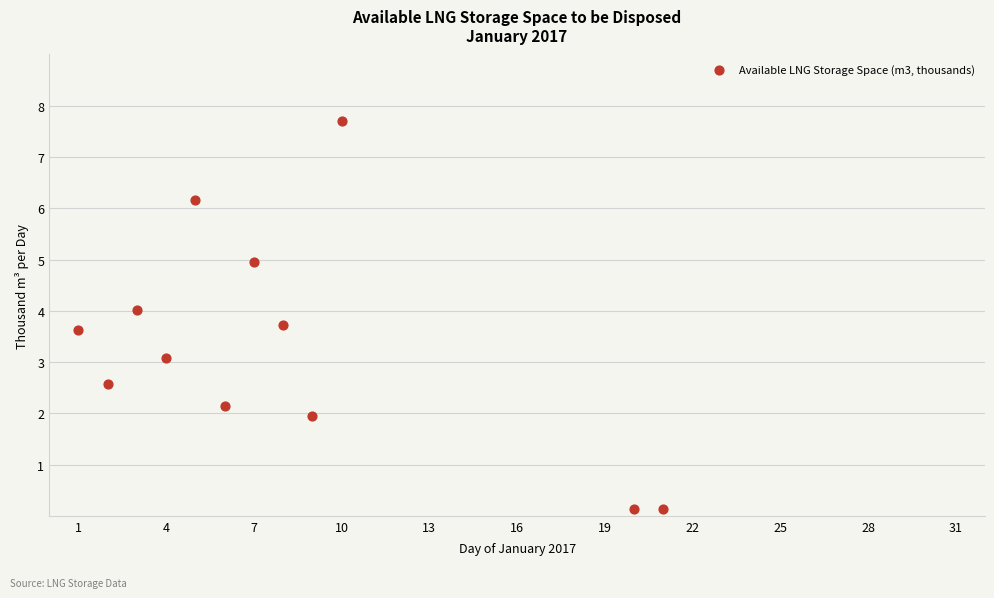

What is the range of X values (max minus min)?

20.0